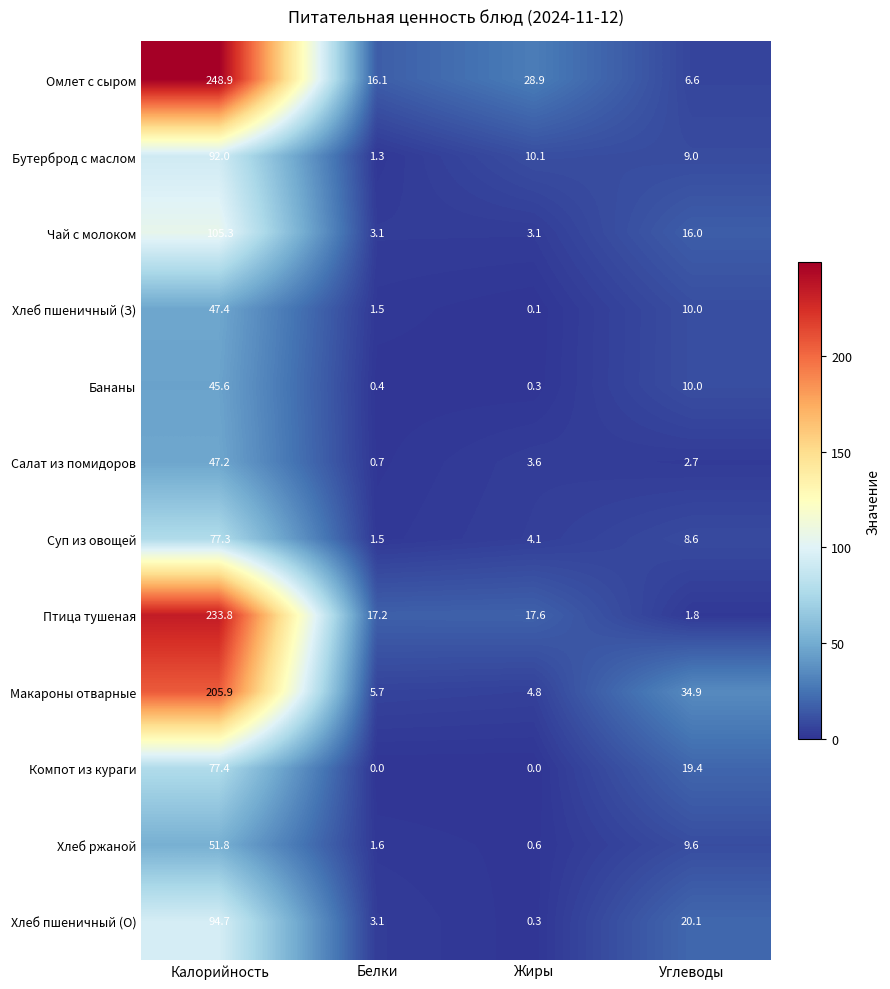

What value does the Компот из кураги series have at Калорийность?

77.4